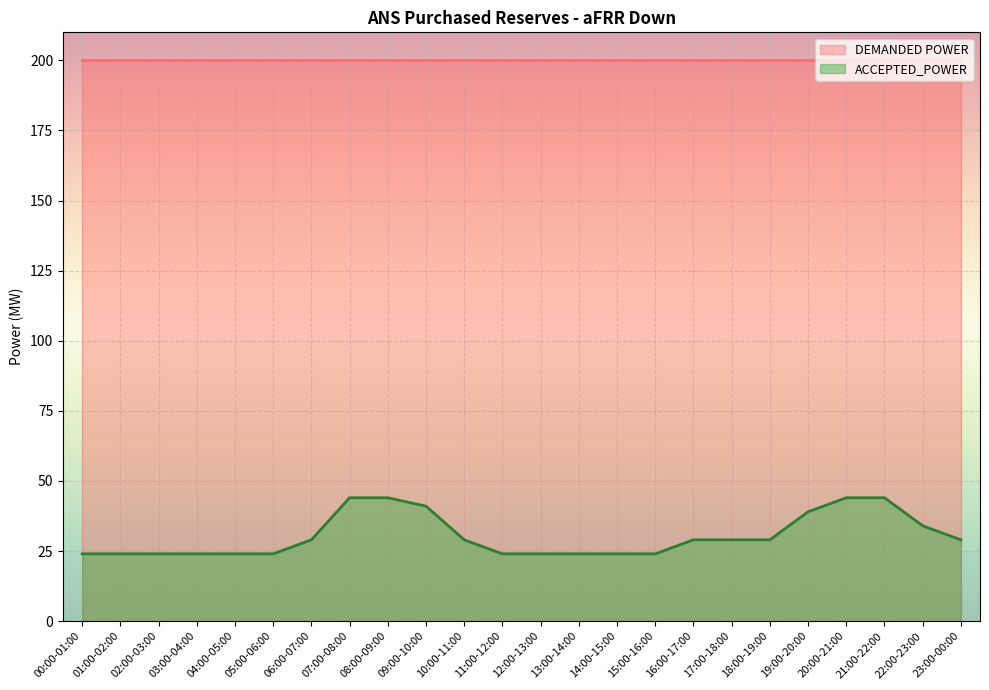

List the labels in order of value, smallest first.

00:00-01:00, 01:00-02:00, 02:00-03:00, 03:00-04:00, 04:00-05:00, 05:00-06:00, 11:00-12:00, 12:00-13:00, 13:00-14:00, 14:00-15:00, 15:00-16:00, 06:00-07:00, 10:00-11:00, 16:00-17:00, 17:00-18:00, 18:00-19:00, 23:00-00:00, 22:00-23:00, 19:00-20:00, 09:00-10:00, 07:00-08:00, 08:00-09:00, 20:00-21:00, 21:00-22:00